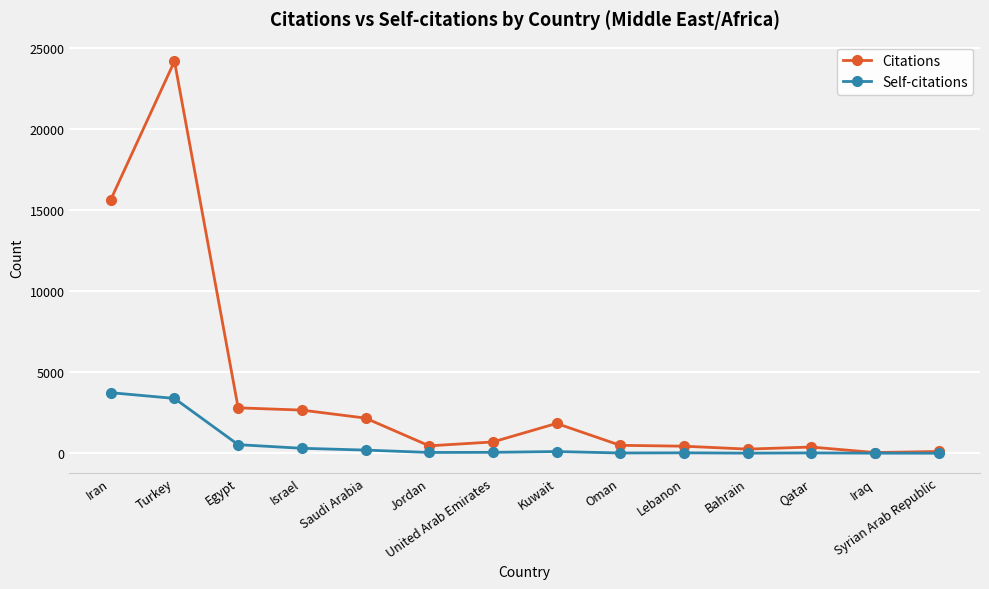

What is the difference between the Citations values at Bahrain and Egypt?

2549